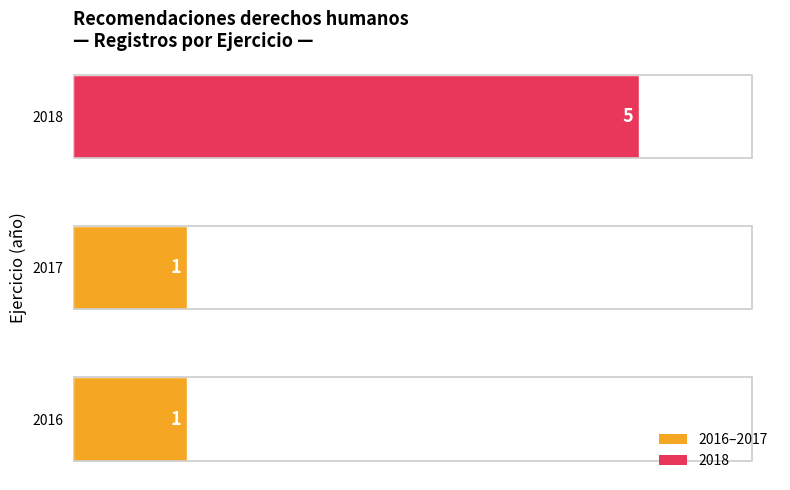

True or false: the data shows 3 at 2018.

False